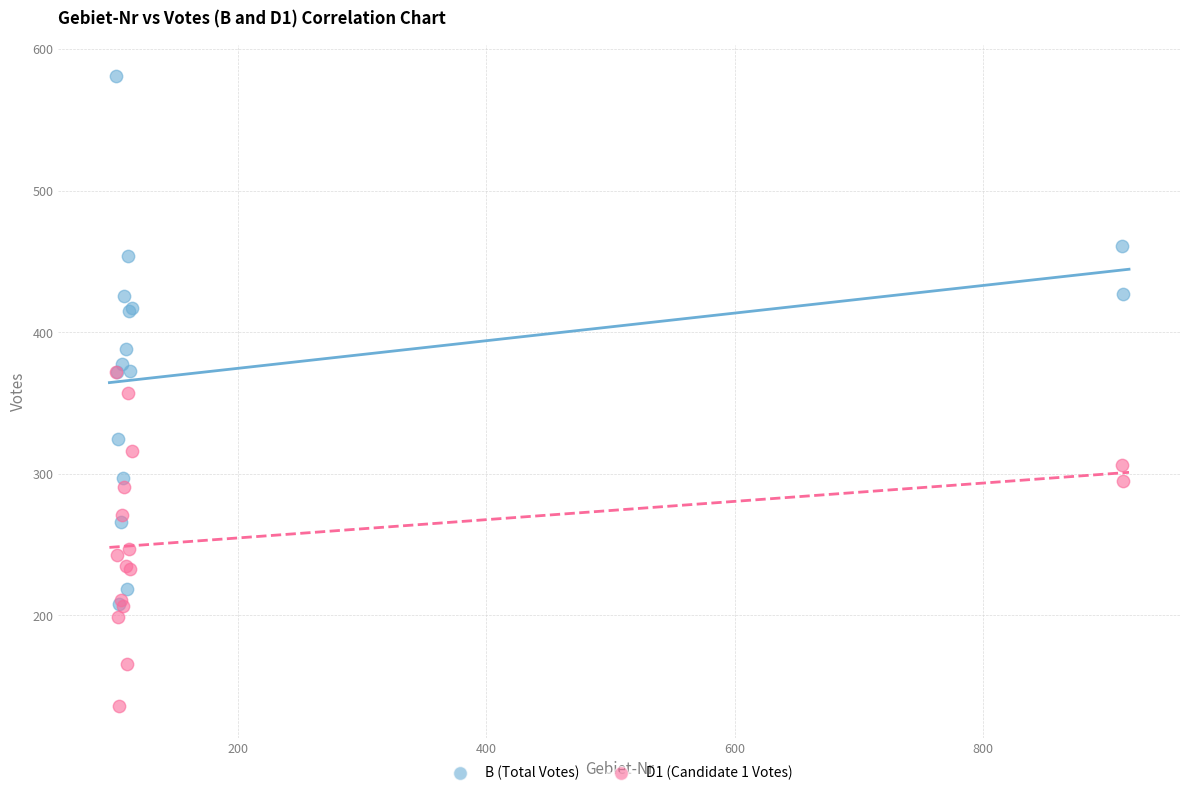

What are all the series names shown in the legend?

B (Total Votes), D1 (Candidate 1 Votes)